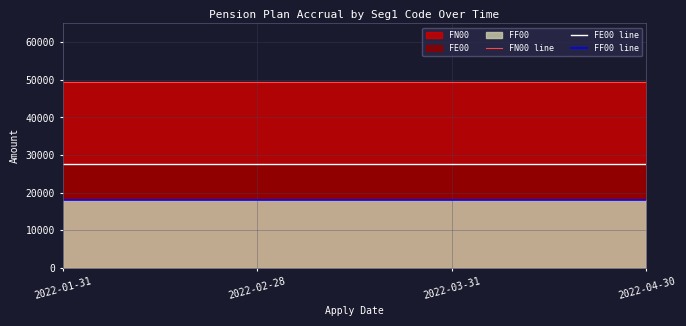

How many categories are shown in the chart?

4